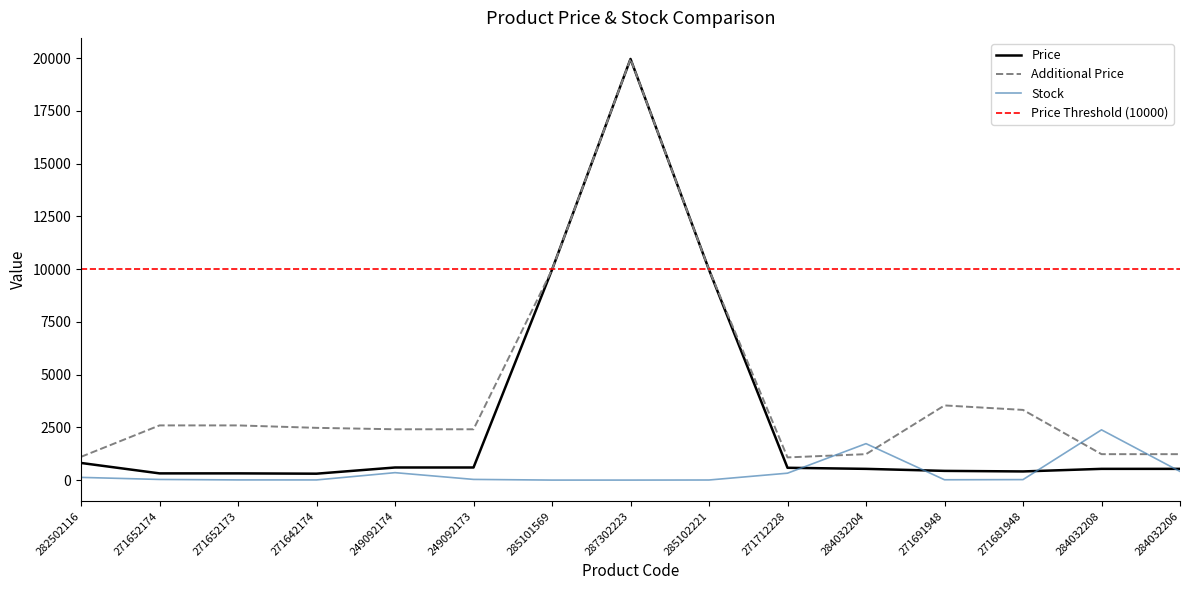

Between 271681948 and 271712228, which is larger?

271712228